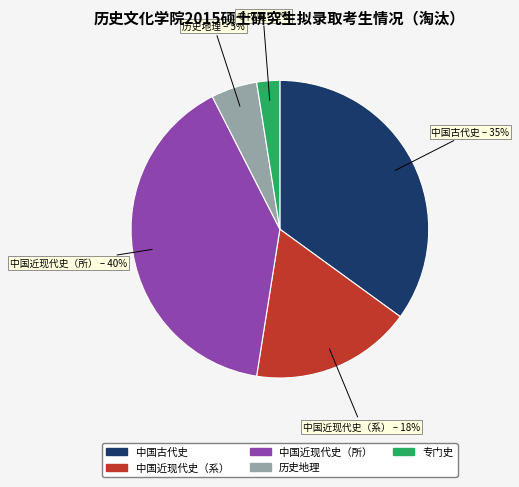

Does 中国近现代史（所） represent more than half of the total?

No